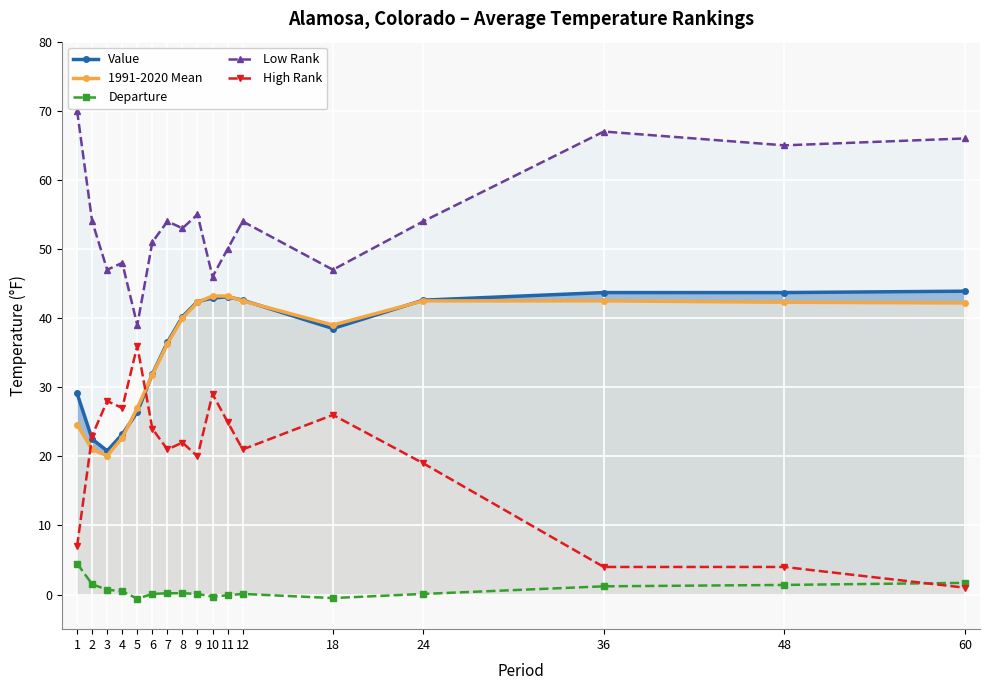

What is the sum of the High Rank values at 36 and 18?

30.0